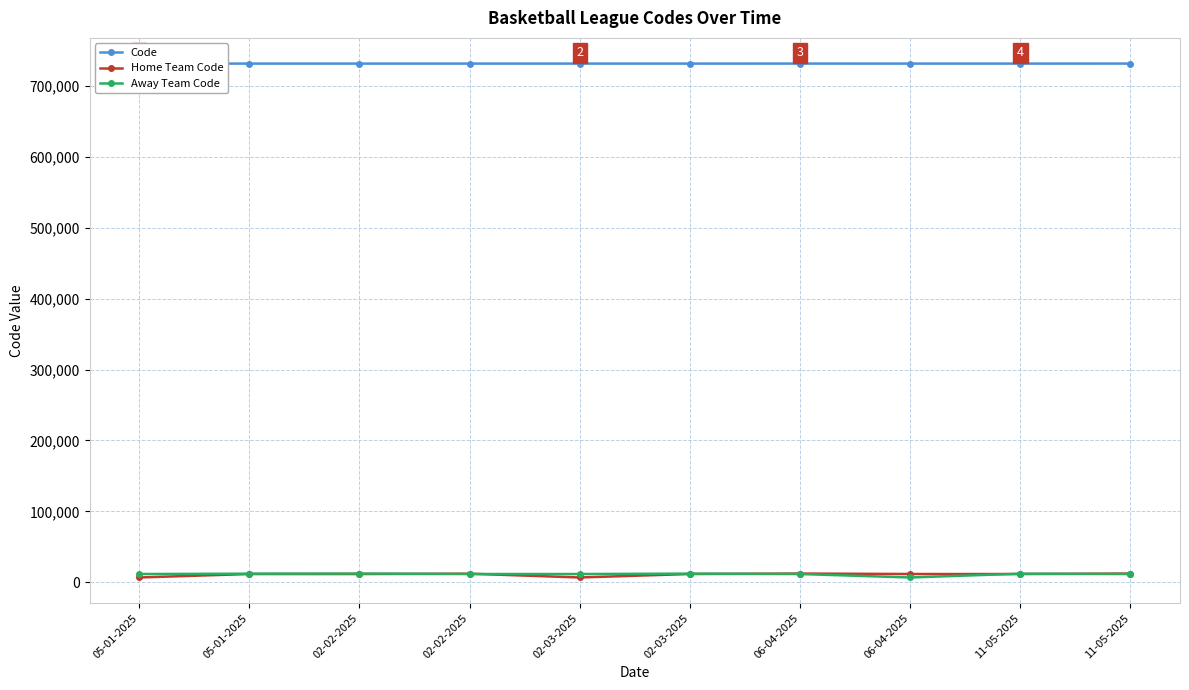

What are all the series names shown in the legend?

Code, Home Team Code, Away Team Code